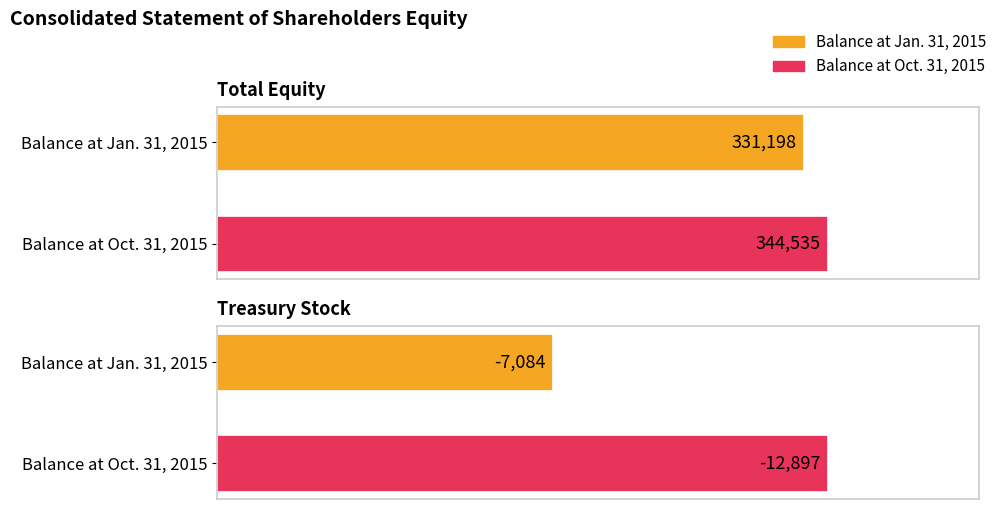

List the labels in order of Treasury Stock [Member] value, largest first.

Balance at Jan. 31, 2015, Balance at Oct. 31, 2015